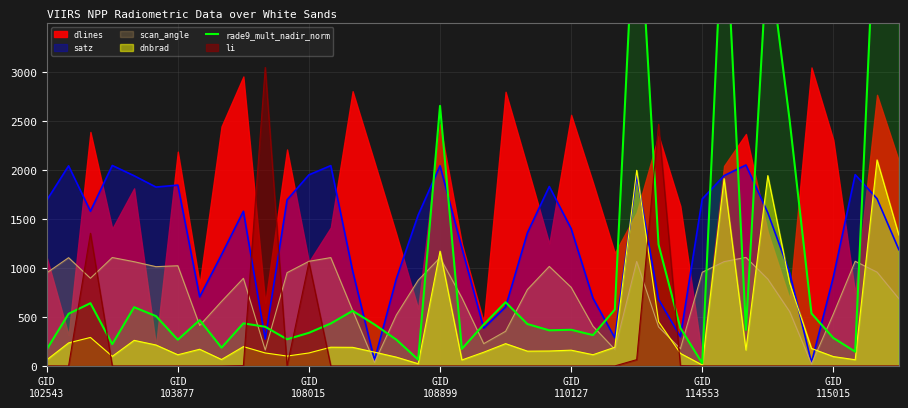

What is the label of the 39th point from the right?

GID
103877